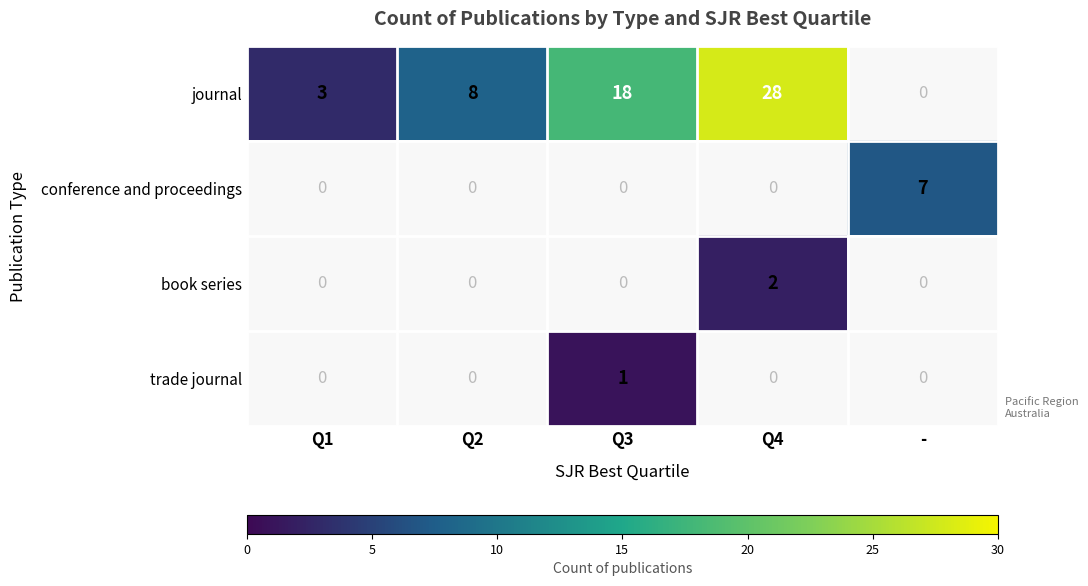

The journal series shows 3 at Q1. True or false?

True